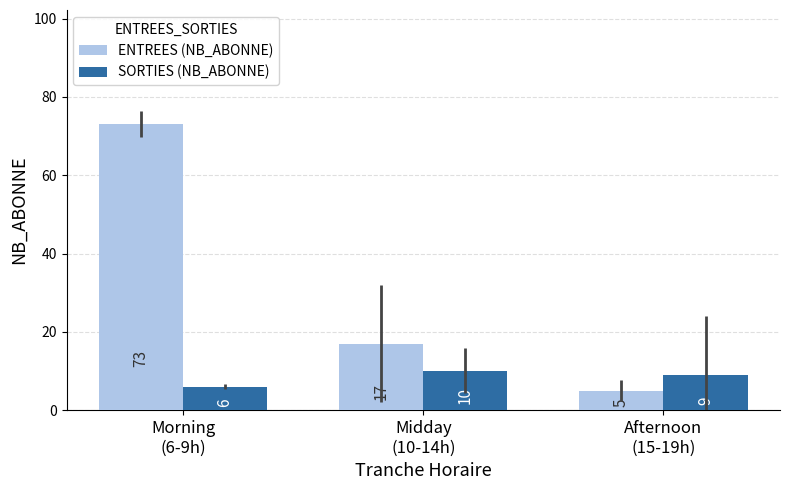

Which label corresponds to the largest value in the chart?

Morning
(6-9h)